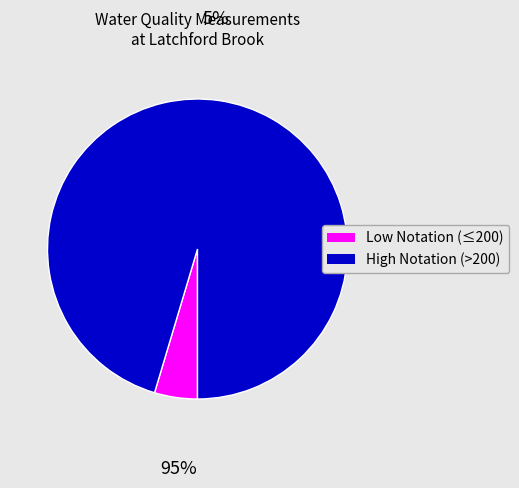

Is it true that Ammonia(N) is 12% of the pie?

False